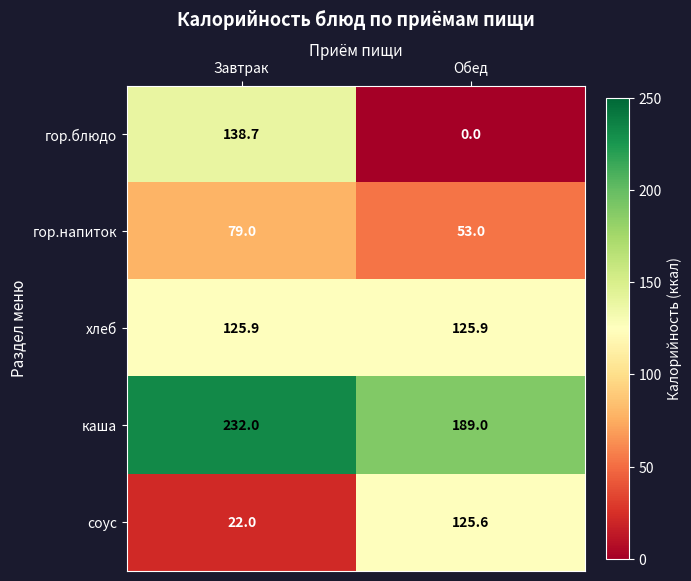

At which category is the sum across all series the highest?

Завтрак